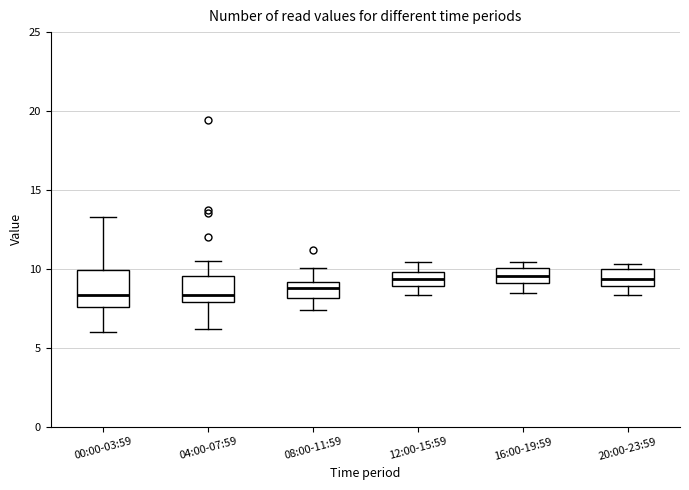

Where is the lower edge of the box for 08:00-11:59 on the y-axis? The values are not printed on the chart, so give them approximately, as read against the axis.

8.0